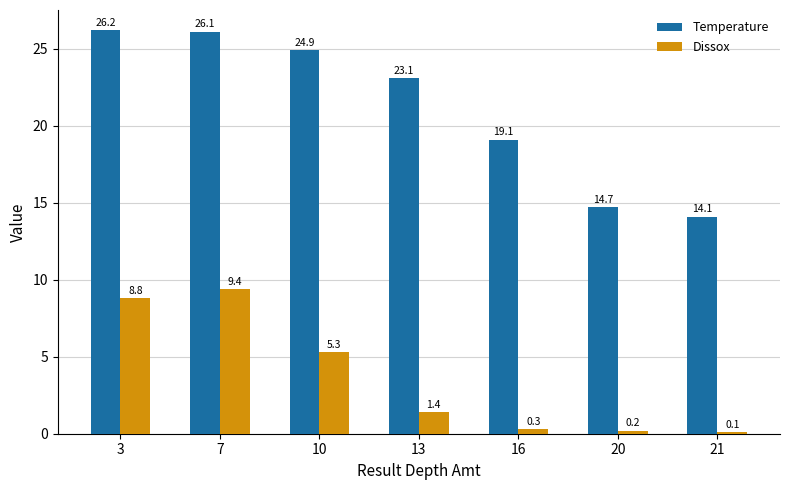

At which label does Dissox first exceed 1?

3